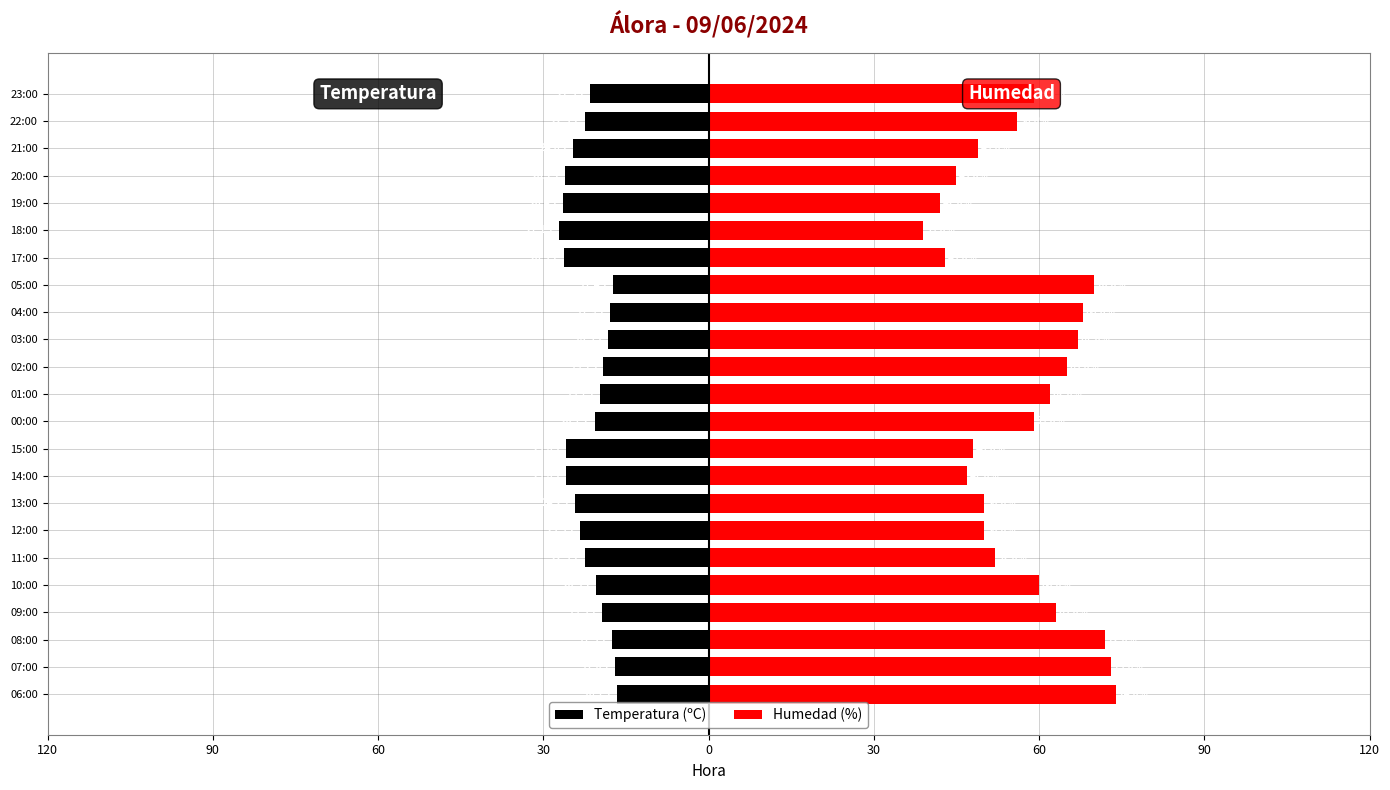

Between 09:00 and 14:00, which series saw the biggest shift?

Humedad (%)